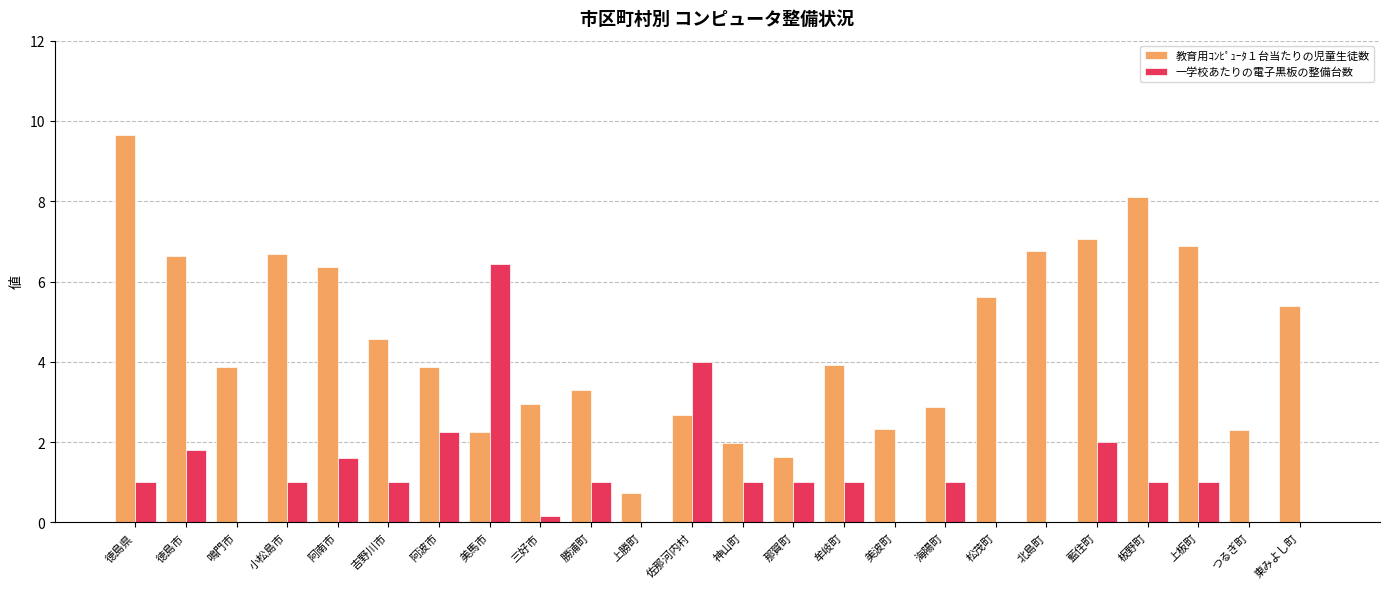

What is the sum of all 教育用ｺﾝﾋﾟｭｰﾀ１台当たりの児童生徒数 values?

108.4